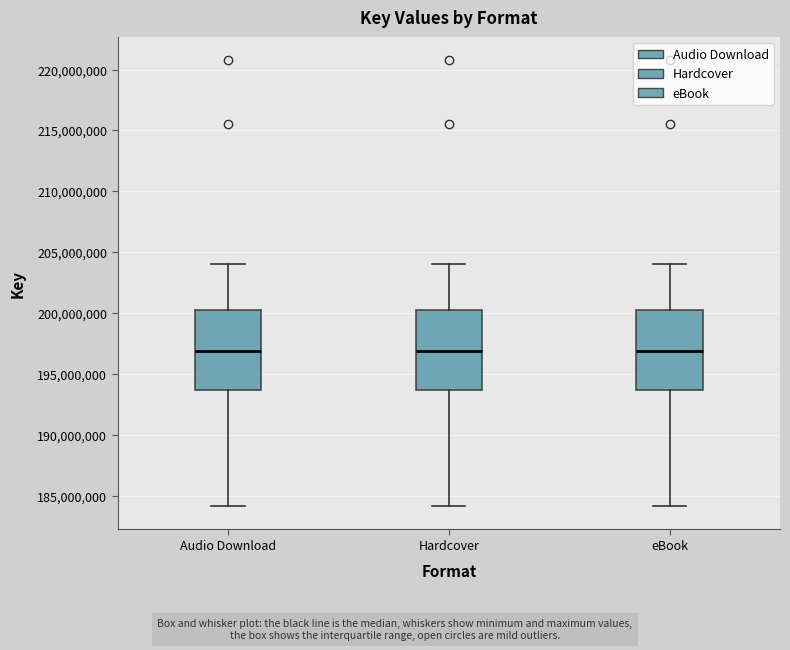

Reading left to right, read every box against the y-axis: the position of its median line, the range the box covers, and the ends of its whiskers. The values are not printed on the chart, so give them approximately, as read against the axis.

Audio Download: median 197000000, box 193500000 to 200000000, whiskers 184000000 to 204000000
Hardcover: median 197000000, box 193500000 to 200000000, whiskers 184000000 to 204000000
eBook: median 197000000, box 193500000 to 200000000, whiskers 184000000 to 204000000